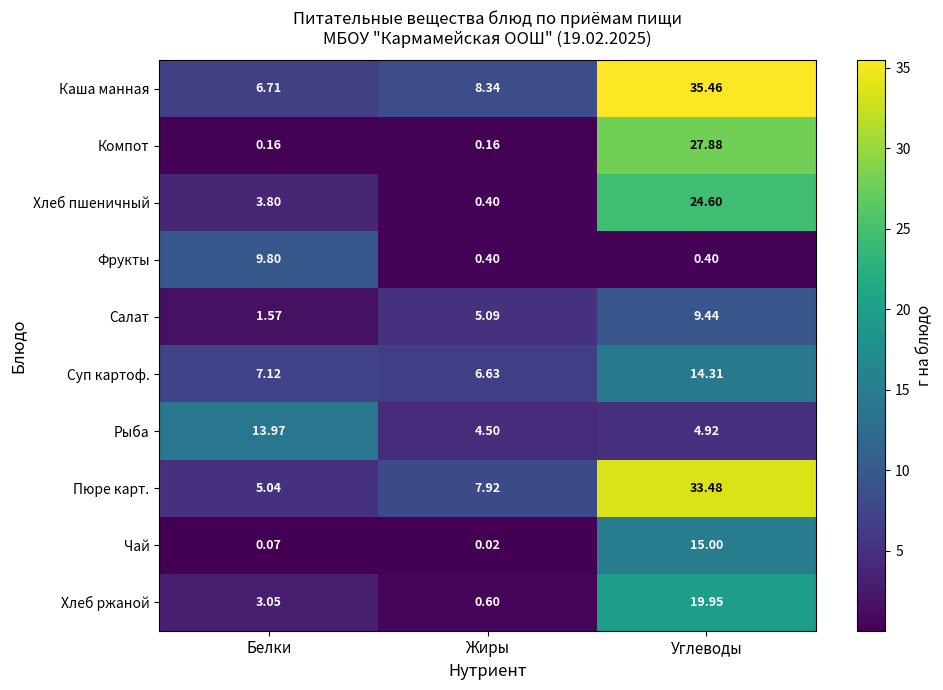

Count the number of categories in the chart.

3